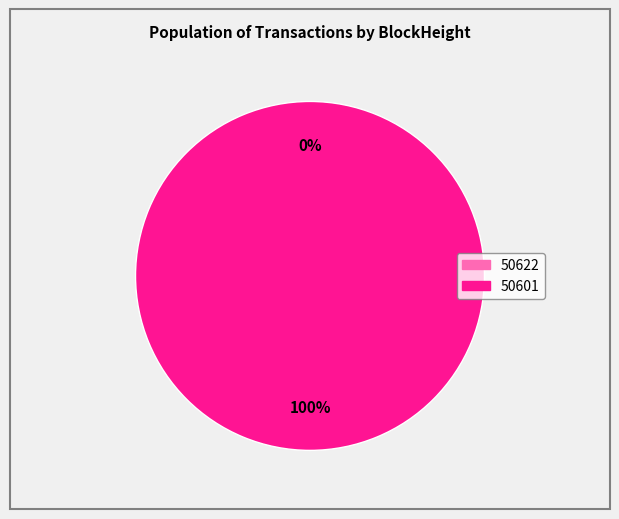

Is the sum of 50622 and 50601 greater than half?

Yes